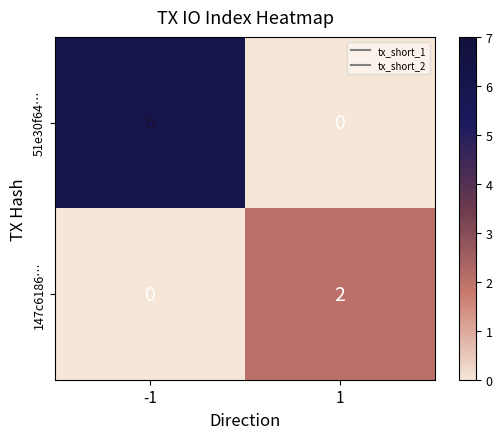

Rank the series by their maximum value, from lowest to highest.

147c6186…, 51e30f64…